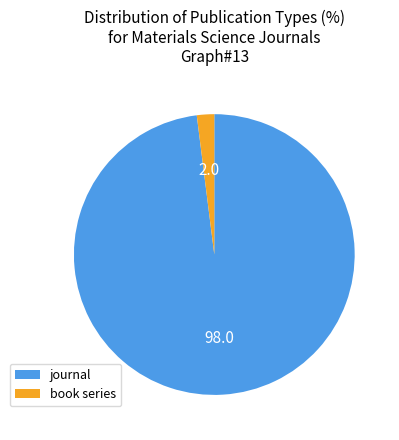

Is the sum of book series and journal greater than half?

Yes